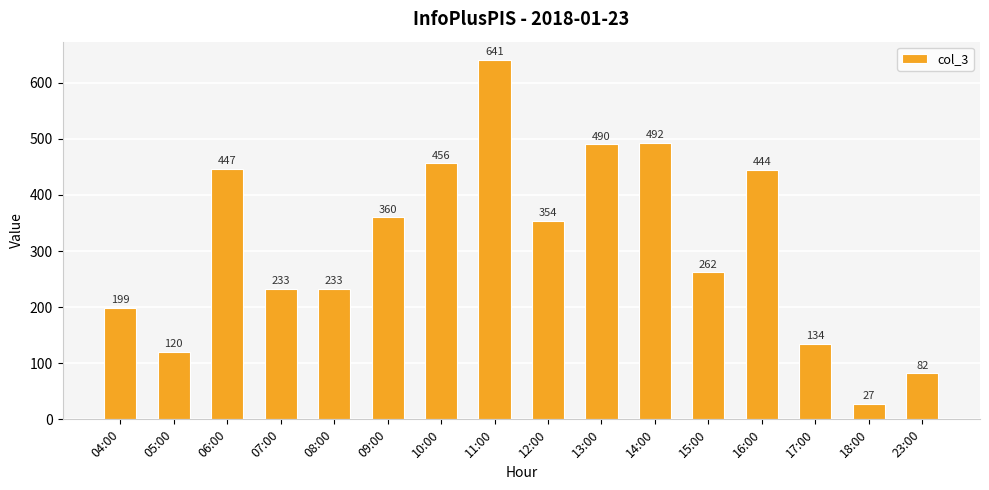

What is the label of the 16th bar from the left?

23:00